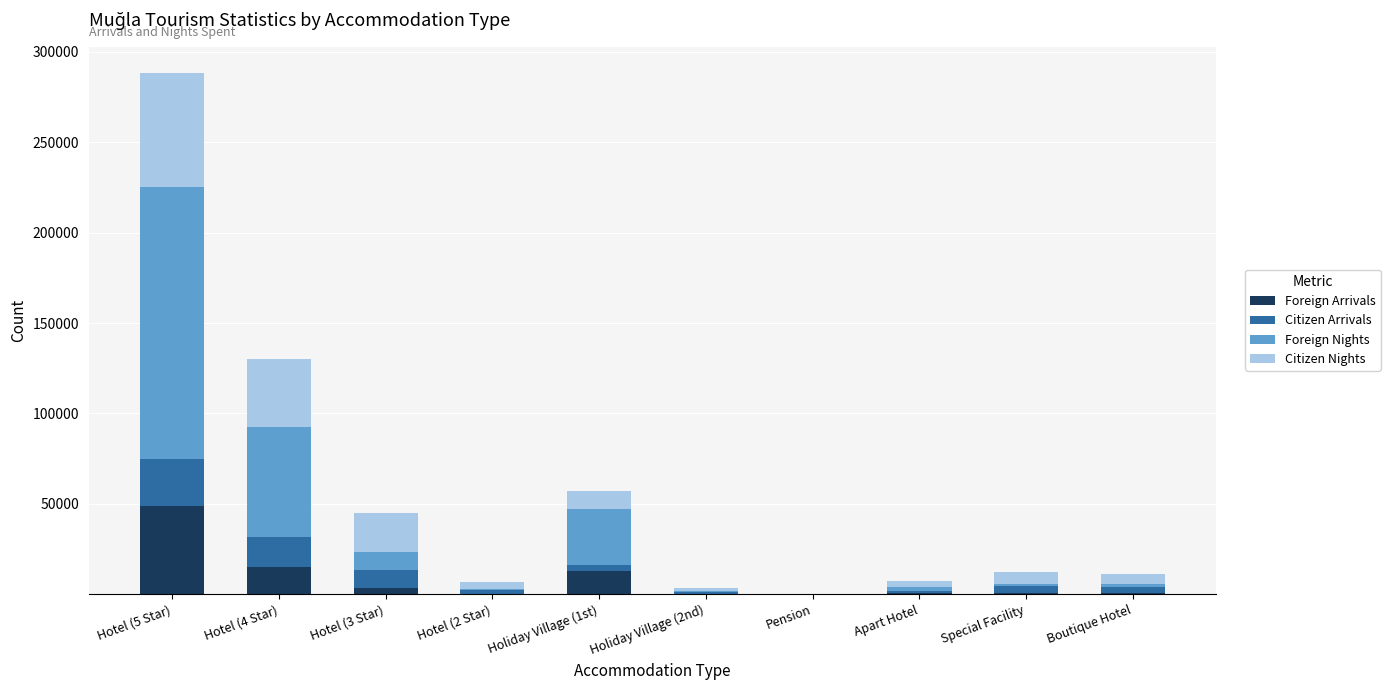

At which label does Foreign Arrivals reach its peak?

Hotel (5 Star)